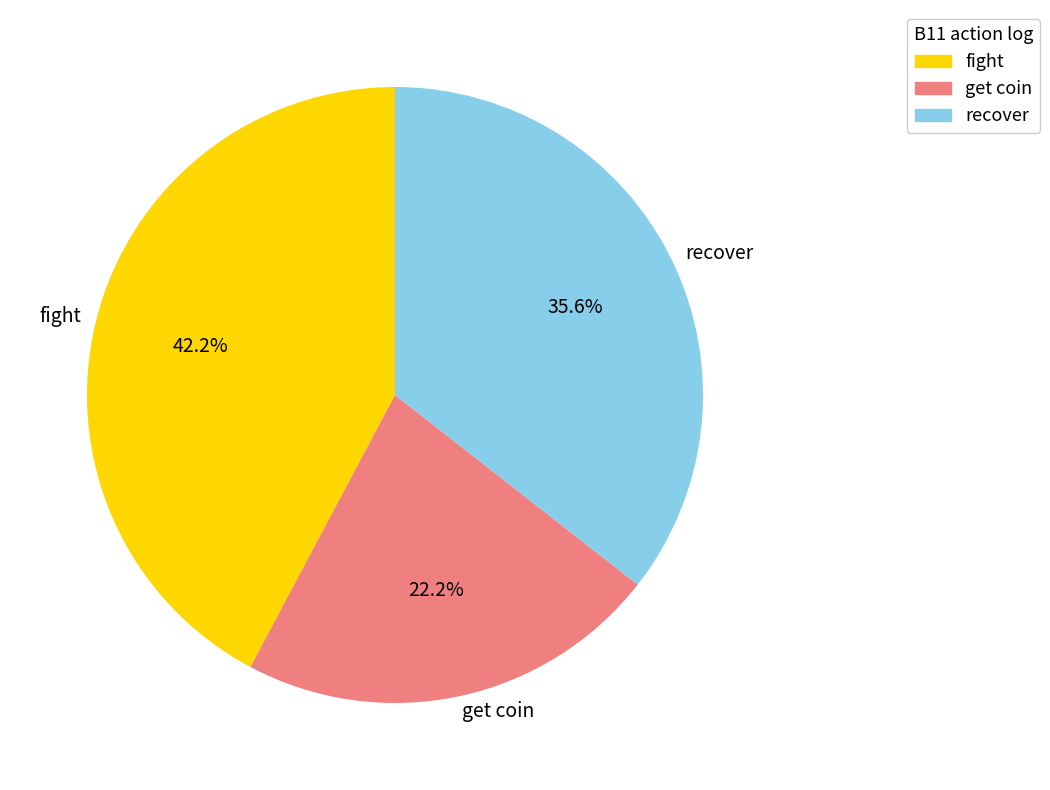

Does fight account for over 50% of the chart?

No